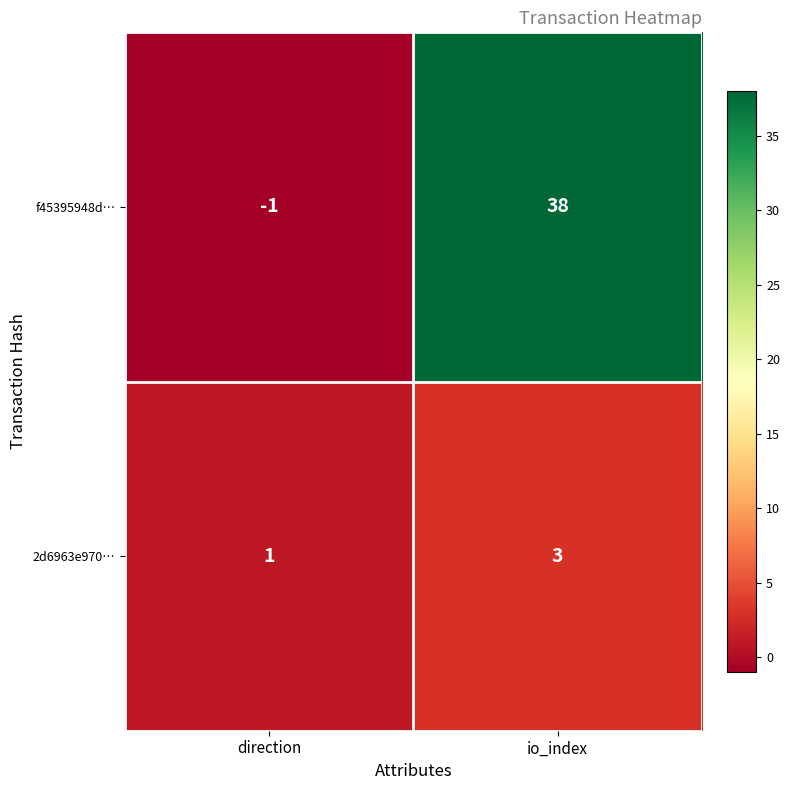

At which category is the sum across all series the highest?

io_index